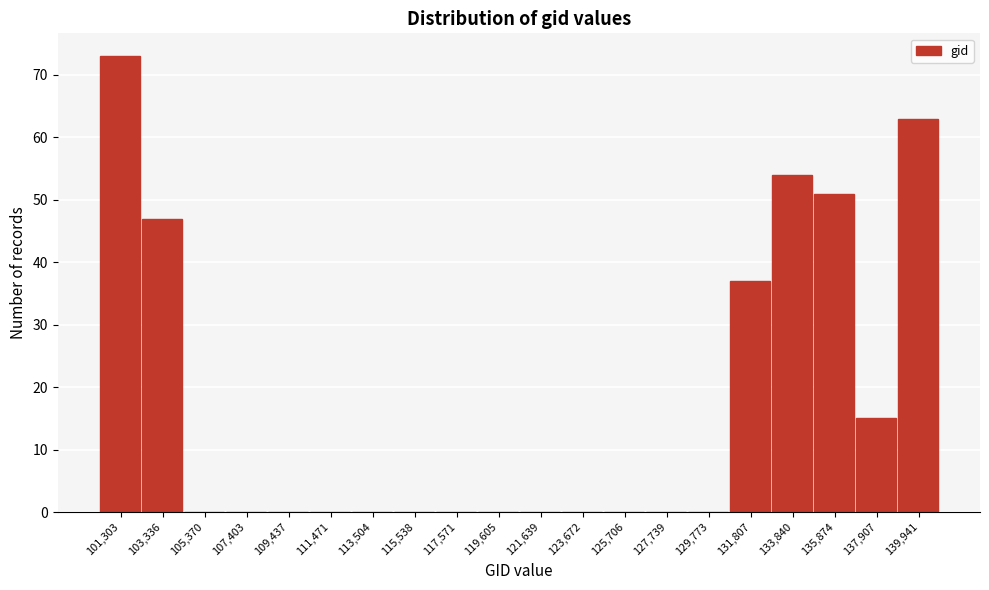

Reading left to right, what are all the values shown in this chart?

101,303=73	103,336=47	105,370=0	107,403=0	109,437=0	111,471=0	113,504=0	115,538=0	117,571=0	119,605=0	121,639=0	123,672=0	125,706=0	127,739=0	129,773=0	131,807=37	133,840=54	135,874=51	137,907=15	139,941=63